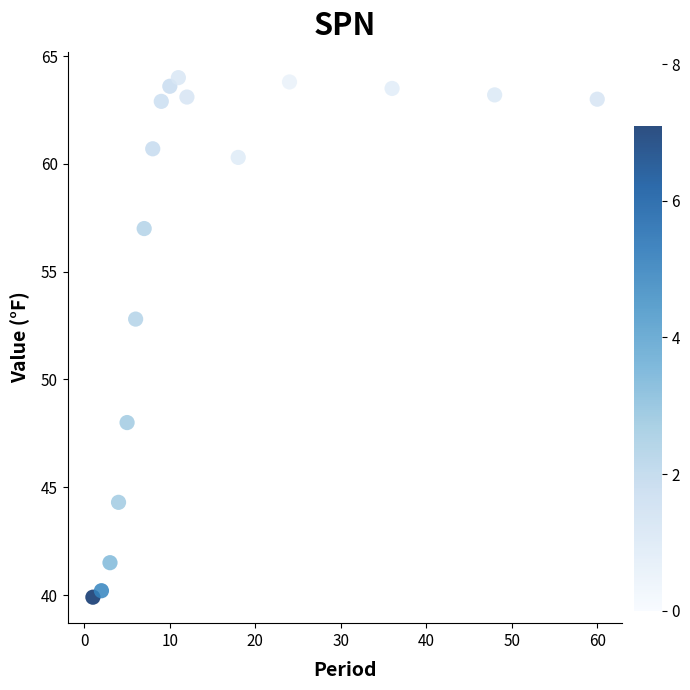

What Y value in the scatter plot is closest to 51?

52.8